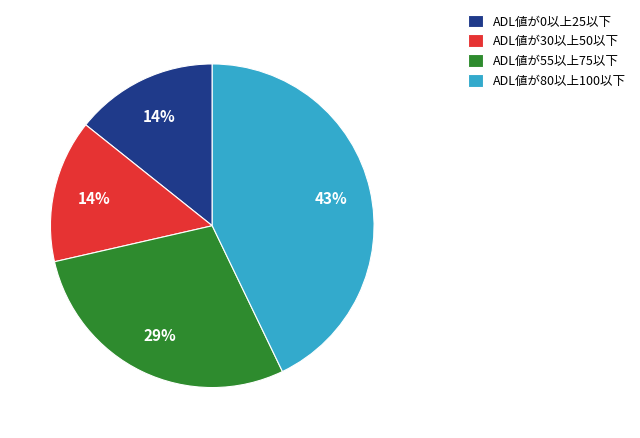

Which category has the biggest portion of the pie?

ADL値が80以上100以下